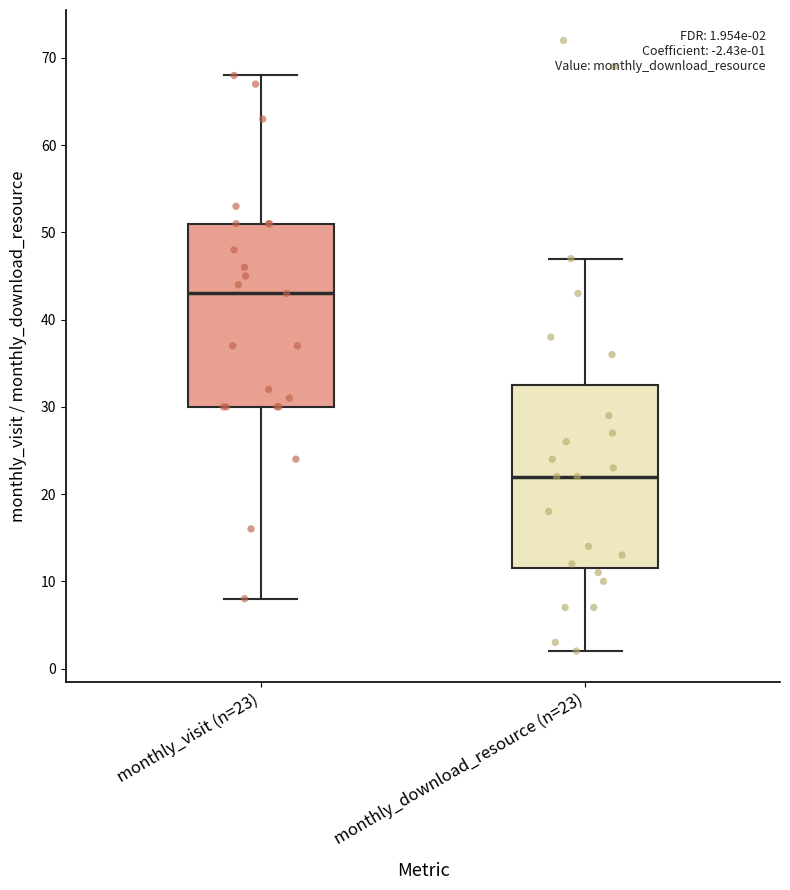

Which box's median line is the highest?

monthly_visit (n=23)